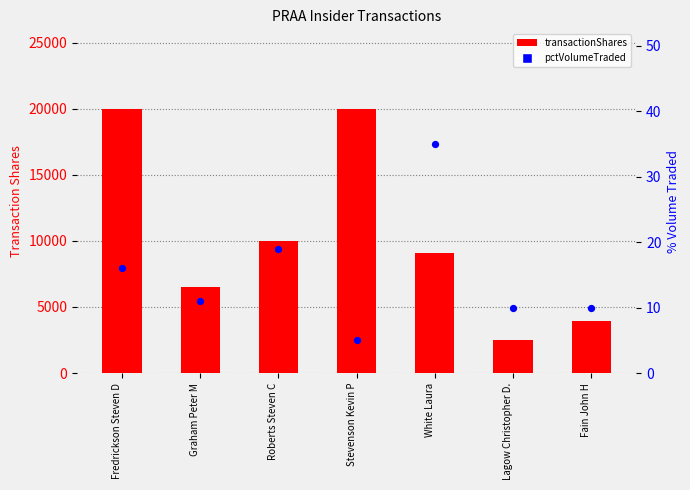

Is the value of transactionShares at Fredrickson Steven D greater than the value of pctVolumeTraded at Fain John H?

Yes